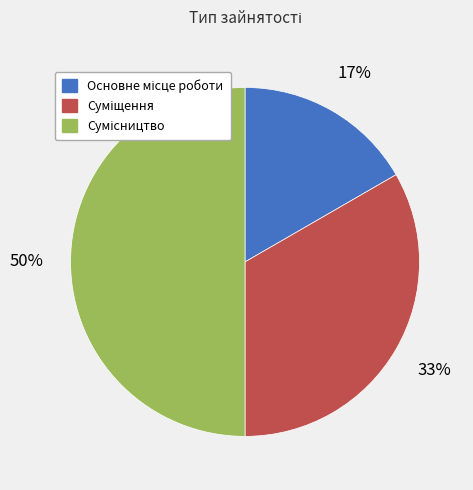

How many segments does this pie chart have?

3